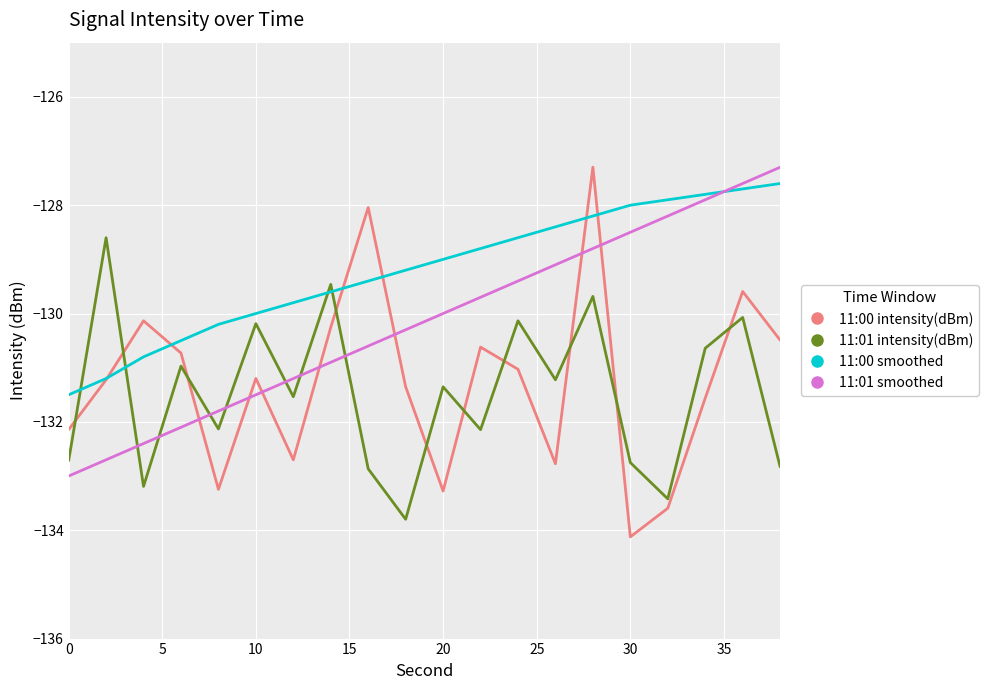

Which series has the largest total across all categories?

11:00 smoothed